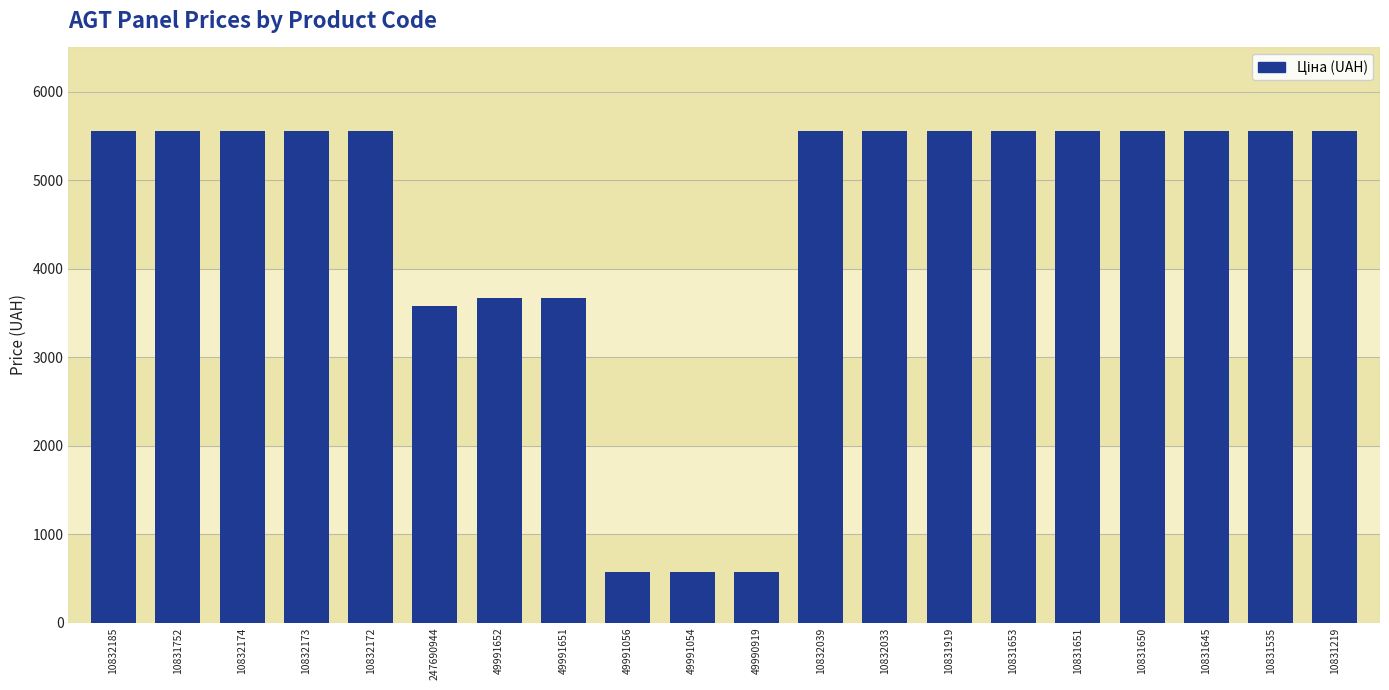

How many bars are there in total?

20